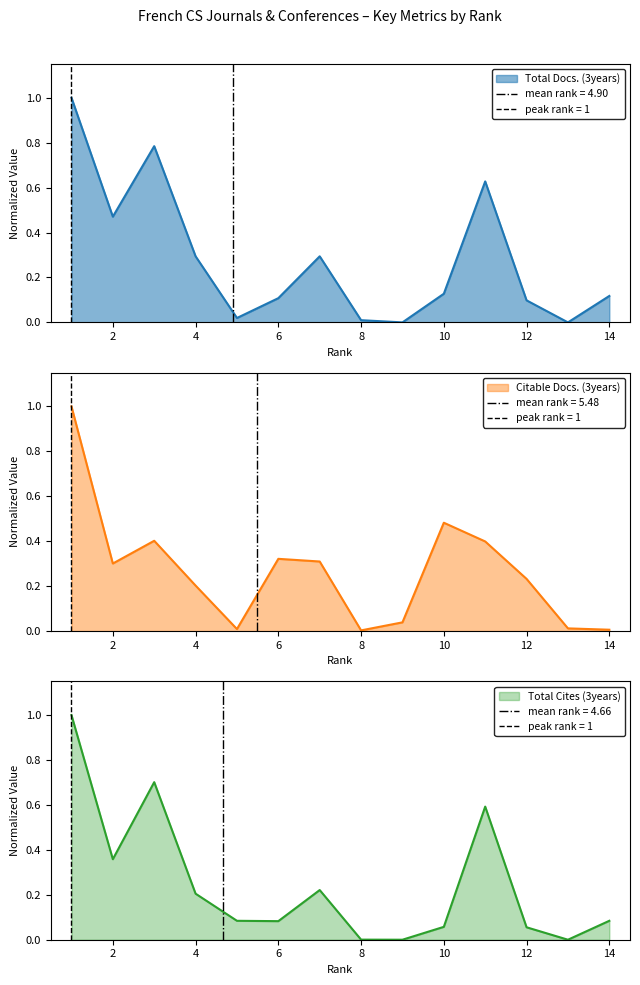

At which label is Total Cites (3years) closest to 0?

9